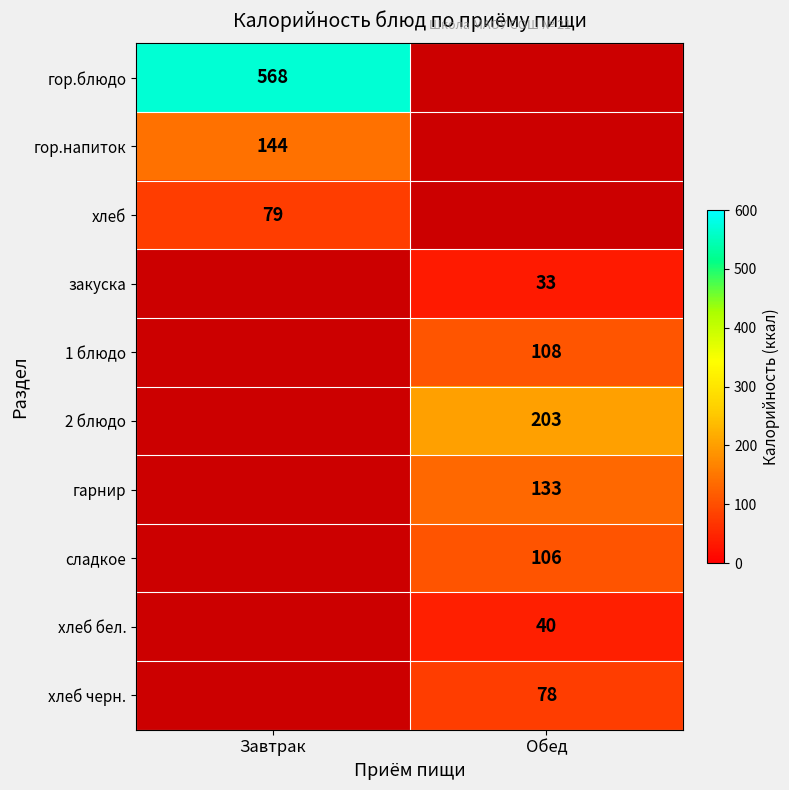

True or false: сладкое has a value of 53 at Обед.

False